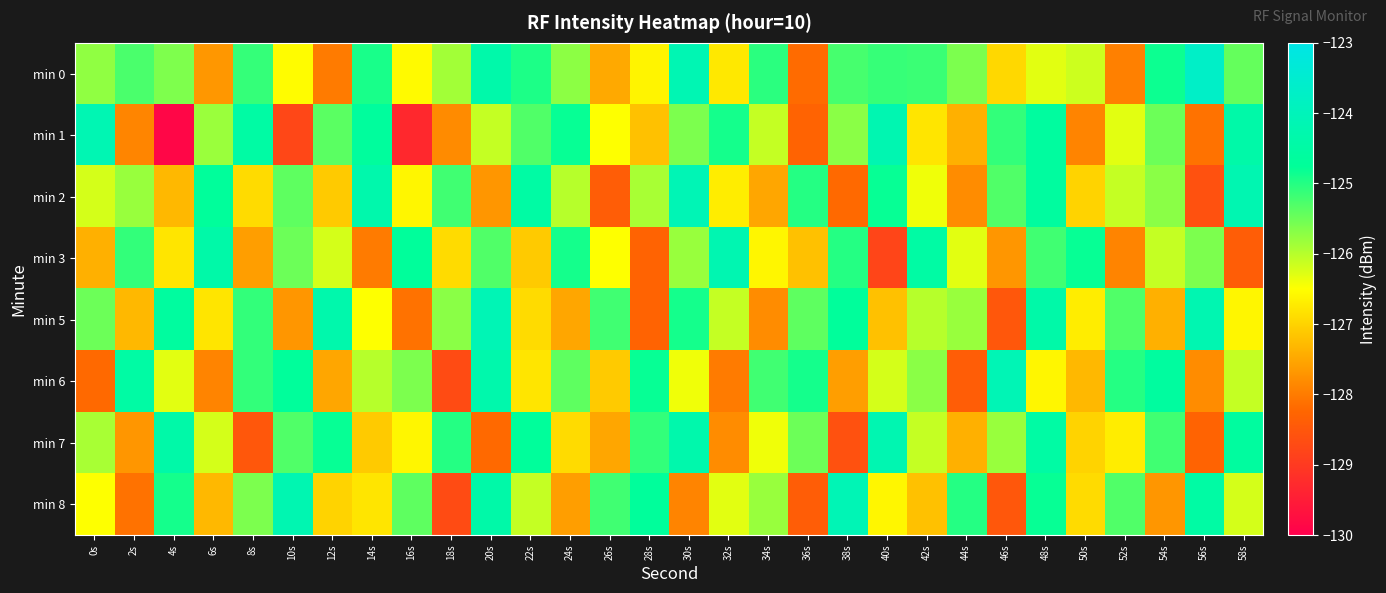

Reading right to left, extract all data points from this chart.

min 0: 58s=-125.4	56s=-123.7	54s=-124.8	52s=-127.9	50s=-126.2	48s=-126.3	46s=-126.9	44s=-125.6	42s=-125.1	40s=-125.1	38s=-125.2	36s=-128.2	34s=-125.0	32s=-126.8	30s=-124.2	28s=-126.6	26s=-127.5	24s=-125.7	22s=-125.0	20s=-124.3	18s=-125.9	16s=-126.5	14s=-124.9	12s=-128.0	10s=-126.5	8s=-125.1	6s=-127.7	4s=-125.6	2s=-125.3	0s=-125.7
min 1: 58s=-124.4	56s=-128.1	54s=-125.5	52s=-126.3	50s=-127.9	48s=-124.6	46s=-125.1	44s=-127.4	42s=-126.8	40s=-124.2	38s=-125.7	36s=-128.3	34s=-126.1	32s=-124.9	30s=-125.6	28s=-127.2	26s=-126.5	24s=-124.8	22s=-125.3	20s=-126.1	18s=-127.8	16s=-129.3	14s=-124.7	12s=-125.4	10s=-128.8	8s=-124.5	6s=-125.8	4s=-129.9	2s=-127.9	0s=-124.2
min 2: 58s=-124.2	56s=-128.6	54s=-125.7	52s=-126.1	50s=-127.0	48s=-124.6	46s=-125.3	44s=-127.8	42s=-126.4	40s=-124.8	38s=-128.2	36s=-125.0	34s=-127.5	32s=-126.7	30s=-124.1	28s=-125.9	26s=-128.4	24s=-126.0	22s=-124.5	20s=-127.7	18s=-125.2	16s=-126.6	14s=-124.3	12s=-127.1	10s=-125.4	8s=-126.9	6s=-124.7	4s=-127.3	2s=-125.8	0s=-126.2
min 3: 58s=-128.4	56s=-125.6	54s=-126.1	52s=-127.9	50s=-124.8	48s=-125.2	46s=-127.7	44s=-126.3	42s=-124.5	40s=-128.8	38s=-125.0	36s=-127.2	34s=-126.6	32s=-124.2	30s=-125.8	28s=-128.3	26s=-126.5	24s=-124.9	22s=-127.1	20s=-125.3	18s=-126.9	16s=-124.7	14s=-128.0	12s=-126.2	10s=-125.5	8s=-127.6	6s=-124.4	4s=-126.8	2s=-125.1	0s=-127.4
min 5: 58s=-126.6	56s=-124.2	54s=-127.4	52s=-125.3	50s=-126.7	48s=-124.4	46s=-128.5	44s=-125.8	42s=-126.0	40s=-127.2	38s=-124.7	36s=-125.4	34s=-127.8	32s=-126.1	30s=-124.9	28s=-128.3	26s=-125.2	24s=-127.5	22s=-126.9	20s=-124.1	18s=-125.7	16s=-128.1	14s=-126.5	12s=-124.3	10s=-127.7	8s=-125.1	6s=-126.8	4s=-124.6	2s=-127.3	0s=-125.5
min 6: 58s=-126.1	56s=-127.8	54s=-124.6	52s=-125.0	50s=-127.3	48s=-126.6	46s=-124.1	44s=-128.4	42s=-125.7	40s=-126.2	38s=-127.6	36s=-124.9	34s=-125.2	32s=-128.0	30s=-126.4	28s=-124.8	26s=-127.1	24s=-125.4	22s=-126.8	20s=-124.3	18s=-128.7	16s=-125.6	14s=-126.0	12s=-127.5	10s=-124.7	8s=-125.1	6s=-127.9	4s=-126.3	2s=-124.5	0s=-128.2
min 7: 58s=-124.6	56s=-128.3	54s=-125.2	52s=-126.7	50s=-127.0	48s=-124.5	46s=-125.8	44s=-127.4	42s=-126.1	40s=-124.2	38s=-128.6	36s=-125.5	34s=-126.4	32s=-127.8	30s=-124.3	28s=-125.1	26s=-127.5	24s=-126.9	22s=-124.7	20s=-128.2	18s=-125.0	16s=-126.6	14s=-127.1	12s=-124.8	10s=-125.3	8s=-128.5	6s=-126.2	4s=-124.4	2s=-127.7	0s=-125.9
min 8: 58s=-126.2	56s=-124.5	54s=-127.7	52s=-125.3	50s=-126.9	48s=-124.8	46s=-128.5	44s=-125.0	42s=-127.2	40s=-126.6	38s=-124.1	36s=-128.4	34s=-125.8	32s=-126.3	30s=-127.9	28s=-124.7	26s=-125.2	24s=-127.6	22s=-126.1	20s=-124.4	18s=-128.7	16s=-125.4	14s=-126.8	12s=-127.0	10s=-124.2	8s=-125.6	6s=-127.3	4s=-124.9	2s=-128.1	0s=-126.5